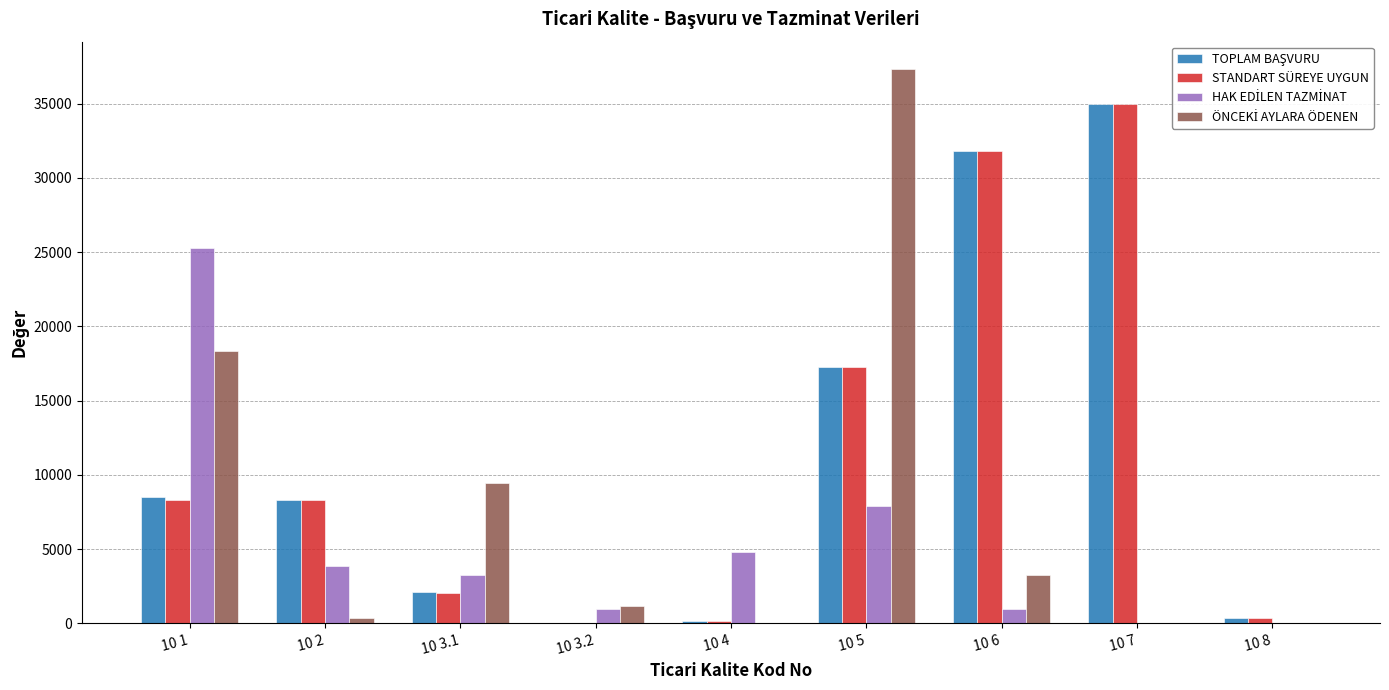

The value of STANDART SÜREYE UYGUN at 10 5 is 24655.1. True or false?

False